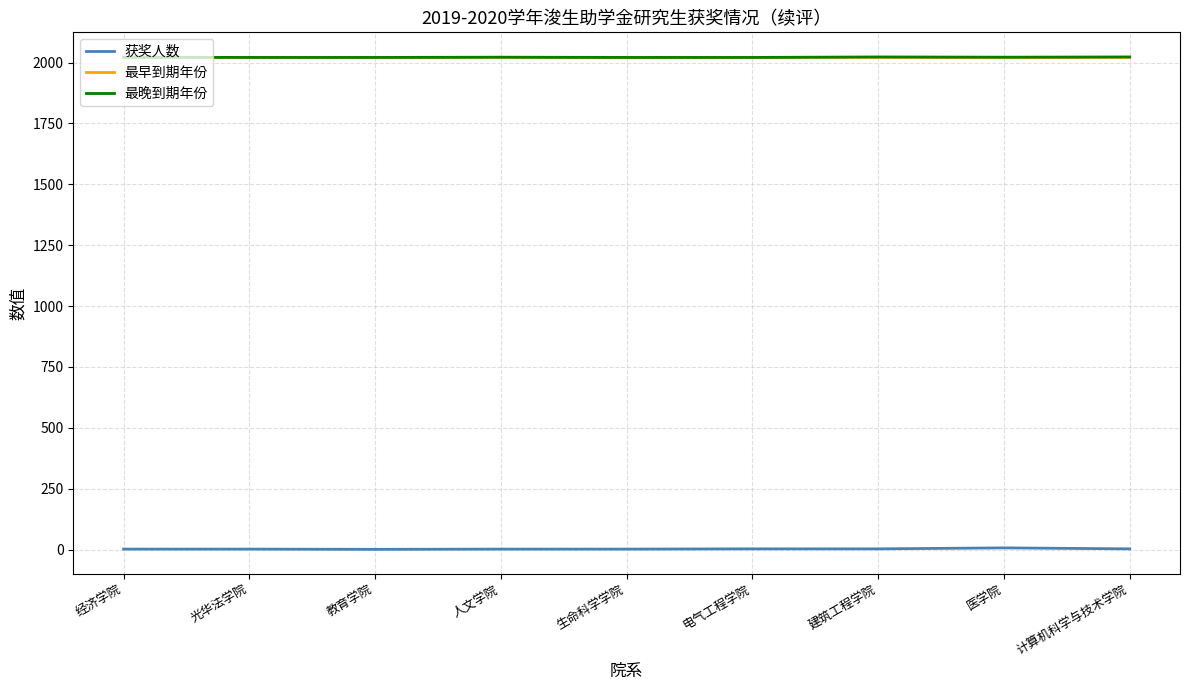

What is the sum of the 最早到期年份 values at 电气工程学院 and 光华法学院?

4042